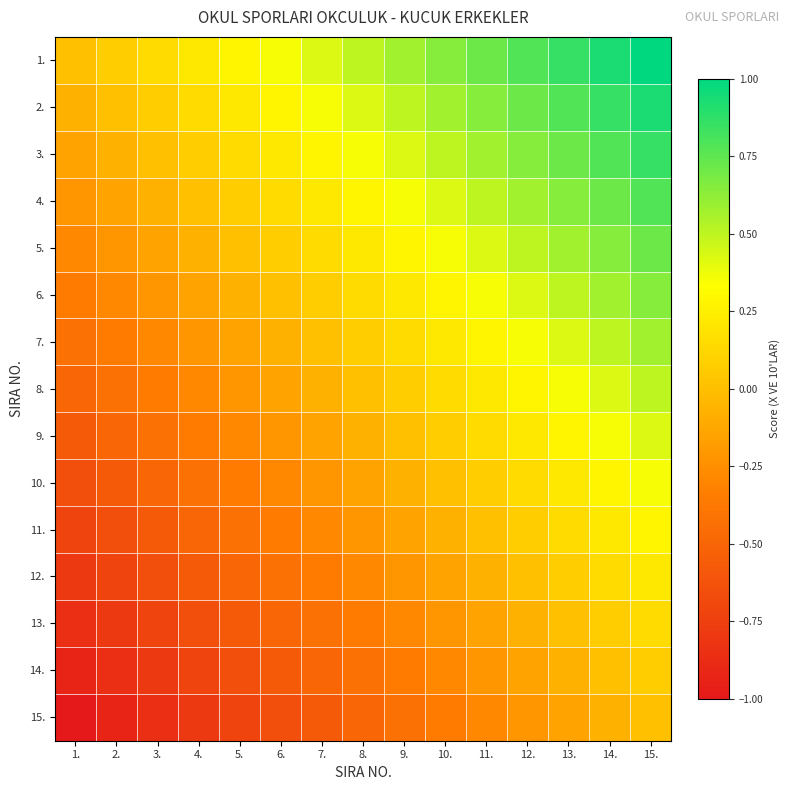

Reading left to right, list all the values displayed in this chart.

1.: 1.=0.0	2.=0.1	3.=0.1	4.=0.2	5.=0.3	6.=0.4	7.=0.4	8.=0.5	9.=0.6	10.=0.6	11.=0.7	12.=0.8	13.=0.9	14.=0.9	15.=1.0
2.: 1.=-0.1	2.=0.0	3.=0.1	4.=0.1	5.=0.2	6.=0.3	7.=0.4	8.=0.4	9.=0.5	10.=0.6	11.=0.6	12.=0.7	13.=0.8	14.=0.9	15.=0.9
3.: 1.=-0.1	2.=-0.1	3.=0.0	4.=0.1	5.=0.1	6.=0.2	7.=0.3	8.=0.4	9.=0.4	10.=0.5	11.=0.6	12.=0.6	13.=0.7	14.=0.8	15.=0.9
4.: 1.=-0.2	2.=-0.1	3.=-0.1	4.=0.0	5.=0.1	6.=0.1	7.=0.2	8.=0.3	9.=0.4	10.=0.4	11.=0.5	12.=0.6	13.=0.6	14.=0.7	15.=0.8
5.: 1.=-0.3	2.=-0.2	3.=-0.1	4.=-0.1	5.=0.0	6.=0.1	7.=0.1	8.=0.2	9.=0.3	10.=0.4	11.=0.4	12.=0.5	13.=0.6	14.=0.6	15.=0.7
6.: 1.=-0.4	2.=-0.3	3.=-0.2	4.=-0.1	5.=-0.1	6.=0.0	7.=0.1	8.=0.1	9.=0.2	10.=0.3	11.=0.4	12.=0.4	13.=0.5	14.=0.6	15.=0.6
7.: 1.=-0.4	2.=-0.4	3.=-0.3	4.=-0.2	5.=-0.1	6.=-0.1	7.=0.0	8.=0.1	9.=0.1	10.=0.2	11.=0.3	12.=0.4	13.=0.4	14.=0.5	15.=0.6
8.: 1.=-0.5	2.=-0.4	3.=-0.4	4.=-0.3	5.=-0.2	6.=-0.1	7.=-0.1	8.=0.0	9.=0.1	10.=0.1	11.=0.2	12.=0.3	13.=0.4	14.=0.4	15.=0.5
9.: 1.=-0.6	2.=-0.5	3.=-0.4	4.=-0.4	5.=-0.3	6.=-0.2	7.=-0.1	8.=-0.1	9.=0.0	10.=0.1	11.=0.1	12.=0.2	13.=0.3	14.=0.4	15.=0.4
10.: 1.=-0.6	2.=-0.6	3.=-0.5	4.=-0.4	5.=-0.4	6.=-0.3	7.=-0.2	8.=-0.1	9.=-0.1	10.=0.0	11.=0.1	12.=0.1	13.=0.2	14.=0.3	15.=0.4
11.: 1.=-0.7	2.=-0.6	3.=-0.6	4.=-0.5	5.=-0.4	6.=-0.4	7.=-0.3	8.=-0.2	9.=-0.1	10.=-0.1	11.=0.0	12.=0.1	13.=0.1	14.=0.2	15.=0.3
12.: 1.=-0.8	2.=-0.7	3.=-0.6	4.=-0.6	5.=-0.5	6.=-0.4	7.=-0.4	8.=-0.3	9.=-0.2	10.=-0.1	11.=-0.1	12.=0.0	13.=0.1	14.=0.1	15.=0.2
13.: 1.=-0.9	2.=-0.8	3.=-0.7	4.=-0.6	5.=-0.6	6.=-0.5	7.=-0.4	8.=-0.4	9.=-0.3	10.=-0.2	11.=-0.1	12.=-0.1	13.=0.0	14.=0.1	15.=0.1
14.: 1.=-0.9	2.=-0.9	3.=-0.8	4.=-0.7	5.=-0.6	6.=-0.6	7.=-0.5	8.=-0.4	9.=-0.4	10.=-0.3	11.=-0.2	12.=-0.1	13.=-0.1	14.=0.0	15.=0.1
15.: 1.=-1.0	2.=-0.9	3.=-0.9	4.=-0.8	5.=-0.7	6.=-0.6	7.=-0.6	8.=-0.5	9.=-0.4	10.=-0.4	11.=-0.3	12.=-0.2	13.=-0.1	14.=-0.1	15.=0.0